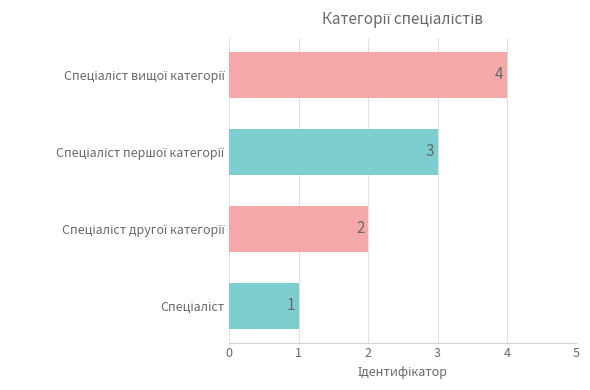

Count the values in the range 2 to 4.

3